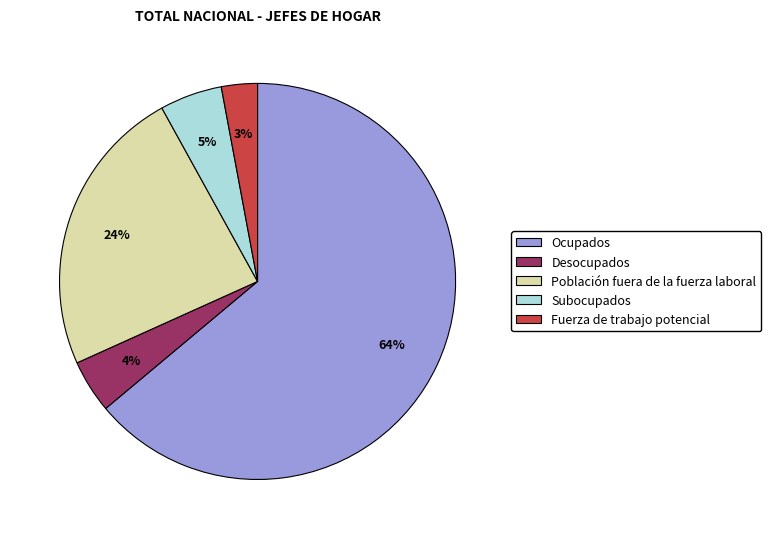

To the nearest percent, what is the combined percentage of Ocupados and Desocupados?

68%